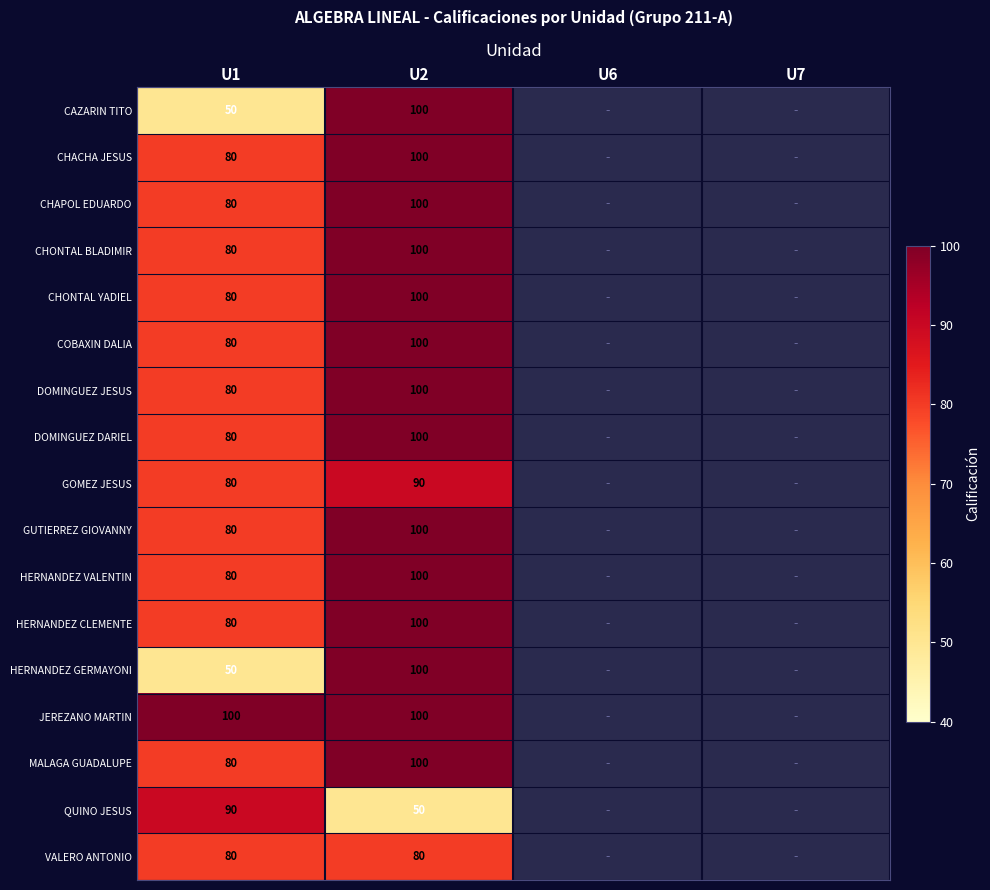

The HERNANDEZ VALENTIN series shows 17 at U1. True or false?

False